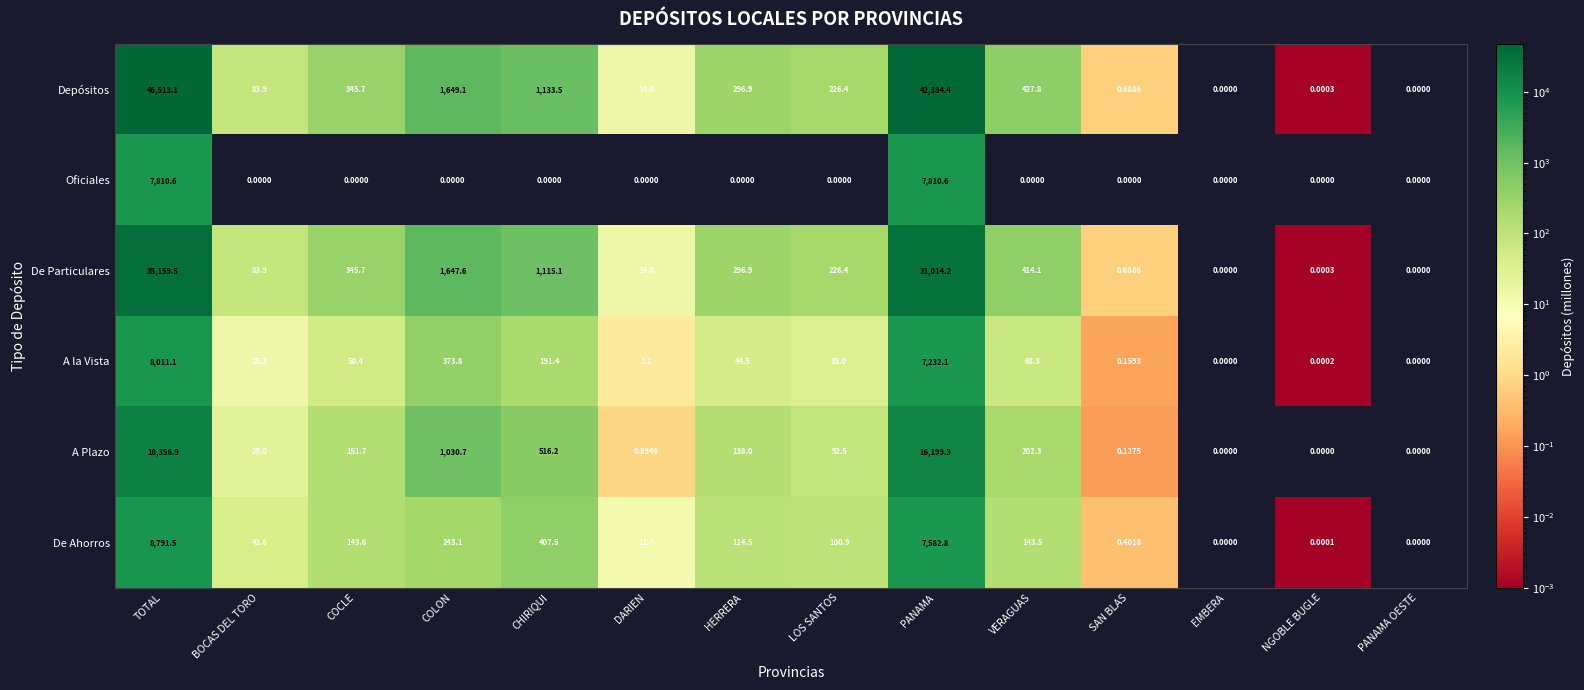

Which category has the highest value across all series?

TOTAL